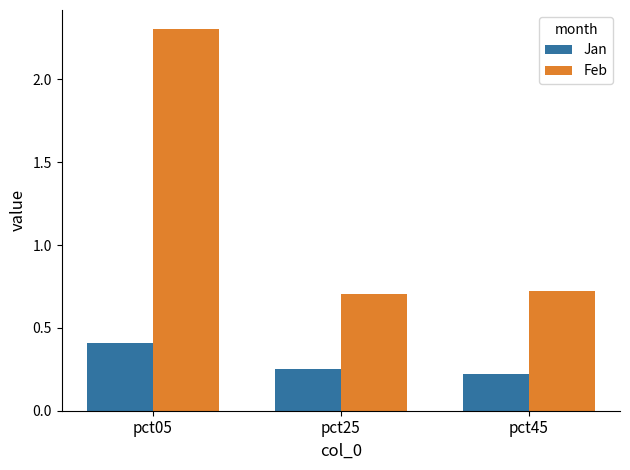

Which series has the largest total across all categories?

Feb